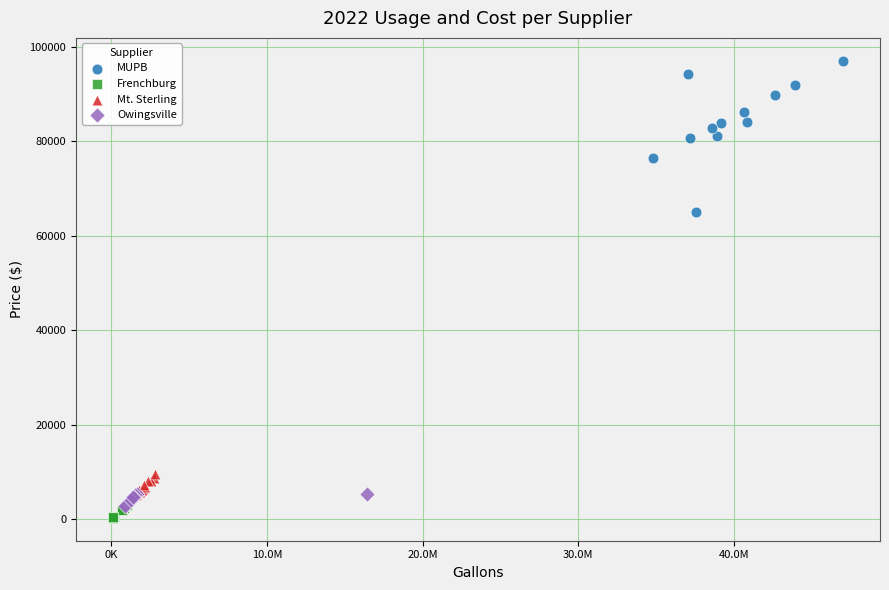

Which series has the widest spread of Y values?

MUPB